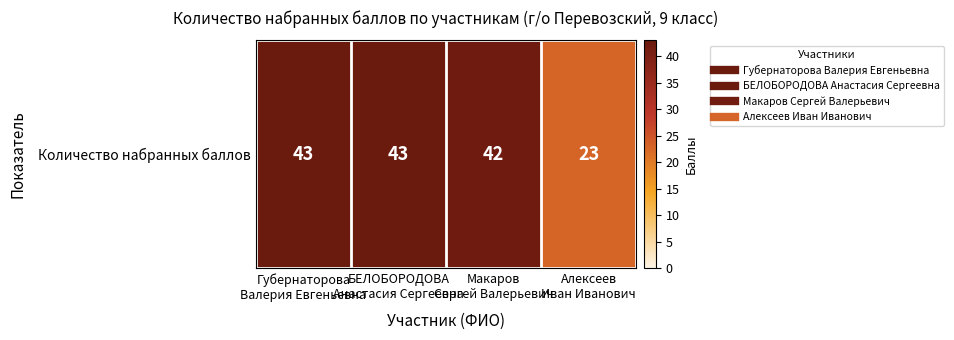

Reading left to right, what are all the values shown in this chart?

43	43	42	23